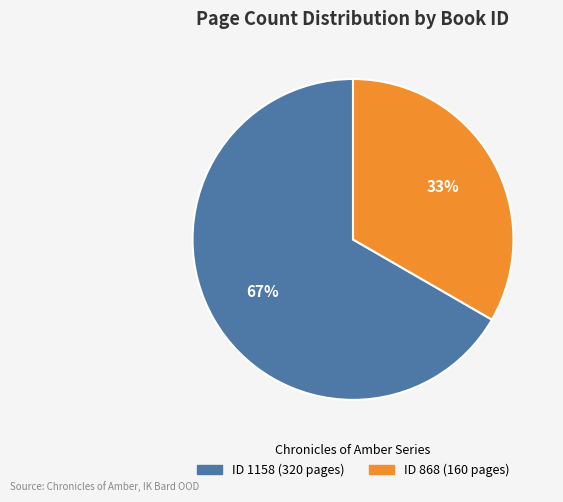

Is there a majority slice in this chart?

Yes